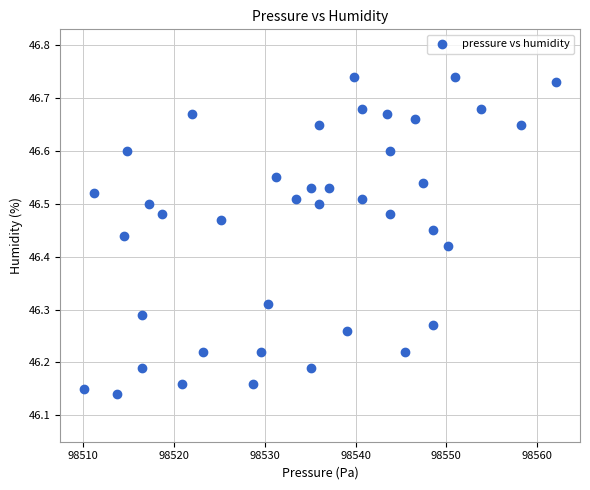

What is the range of Y values (max minus min)?

0.6